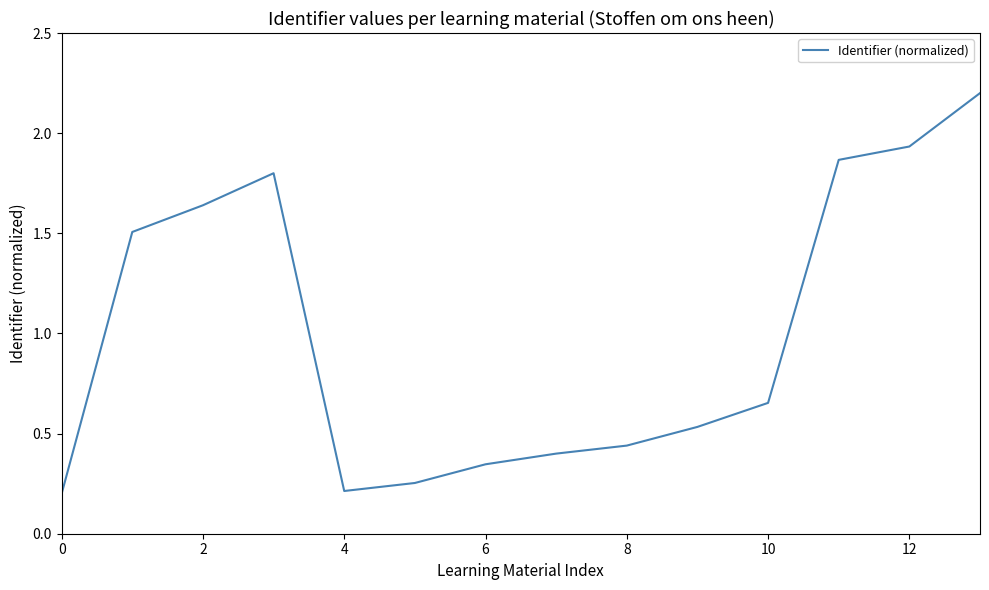

Count the number of categories in the chart.

14